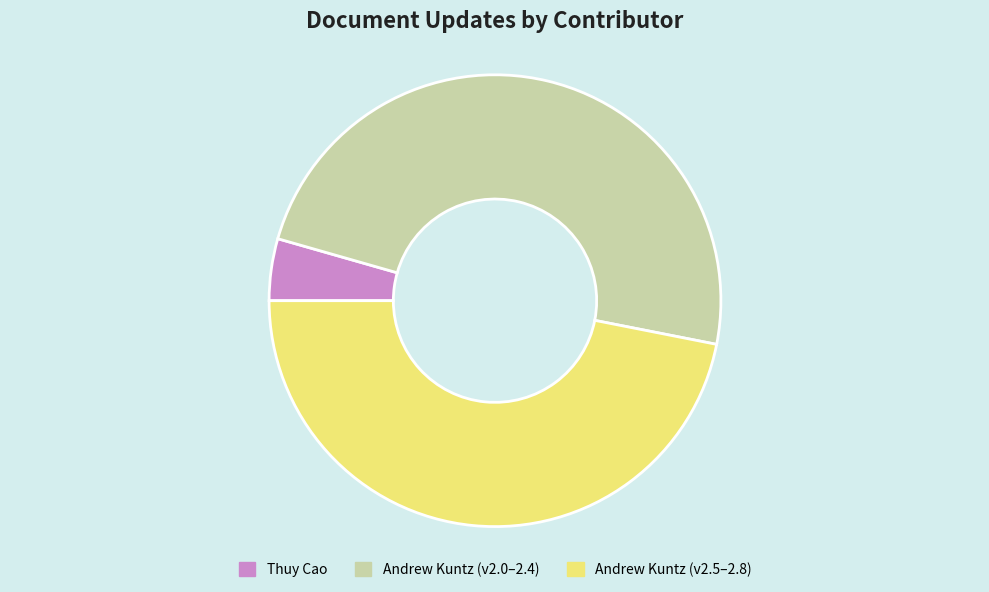

Is it true that Thuy Cao is 4% of the pie?

True